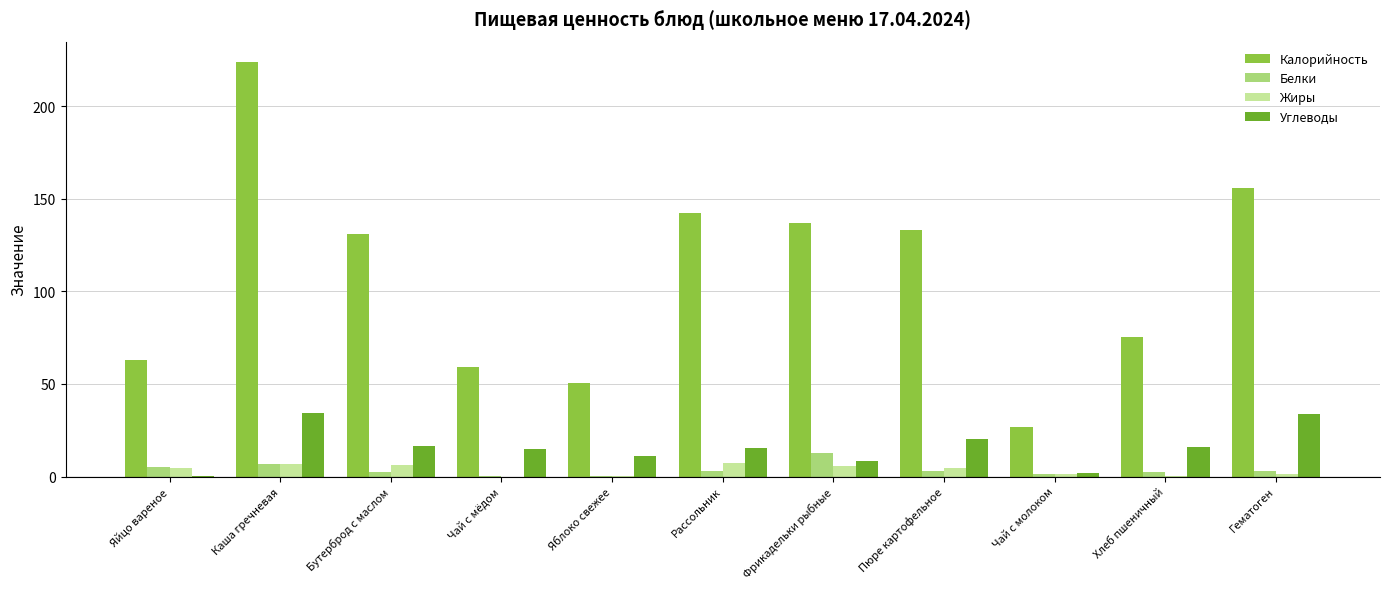

Which series has the largest total across all categories?

Калорийность